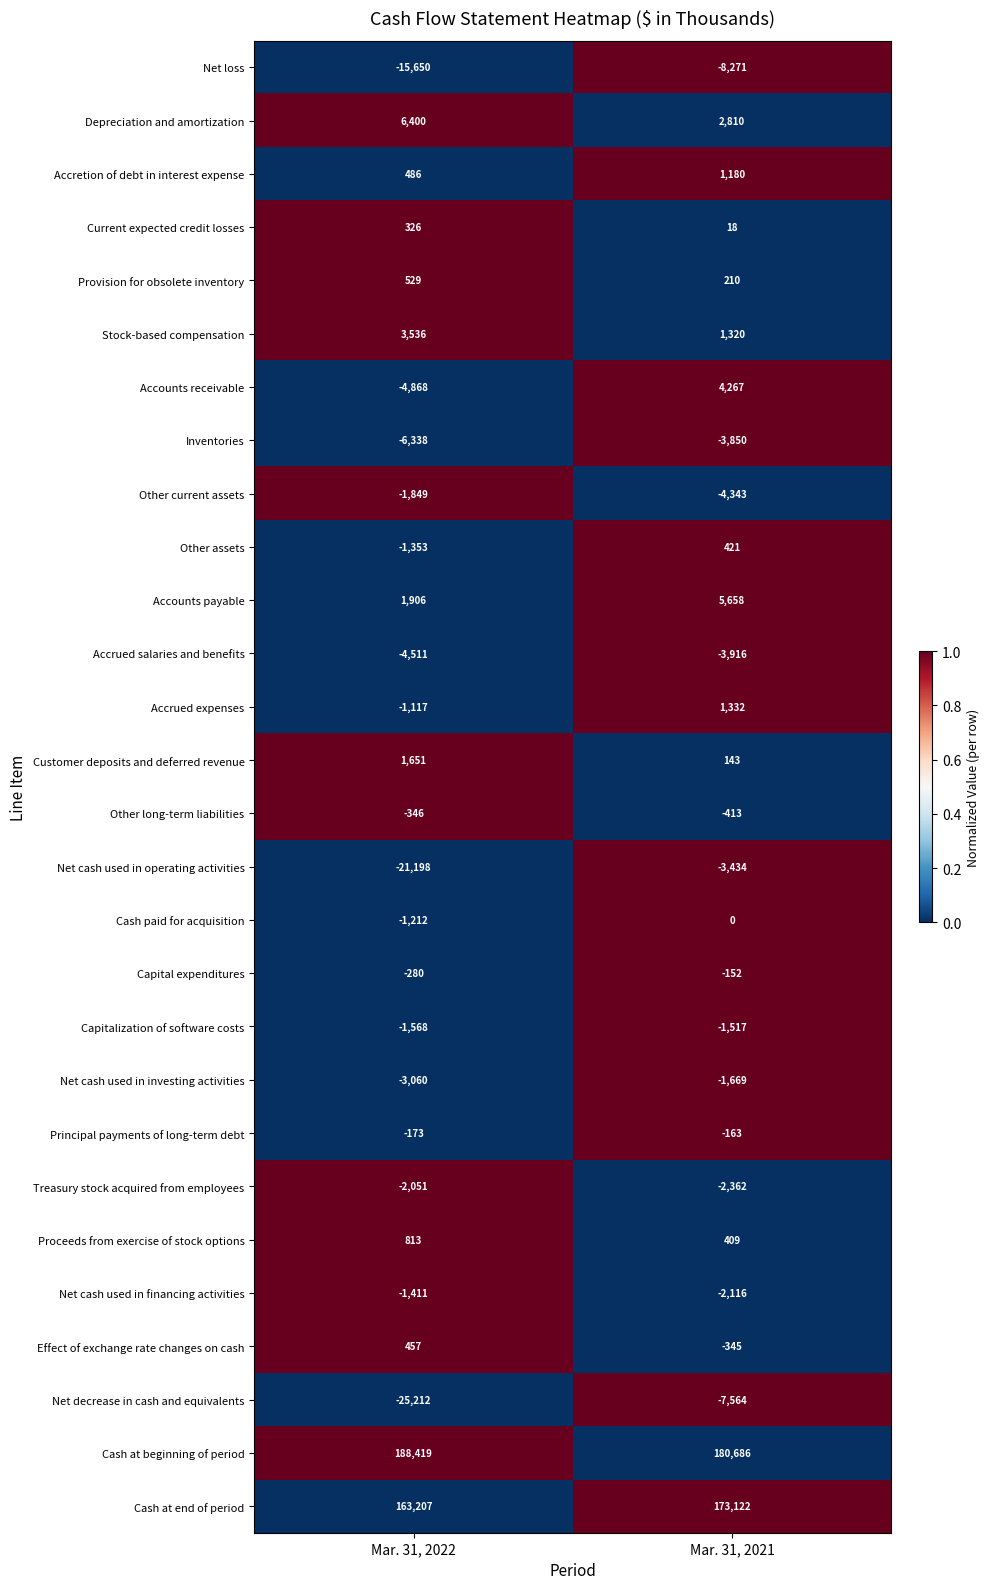

List the labels in order of Other long-term liabilities value, largest first.

Mar. 31, 2022, Mar. 31, 2021